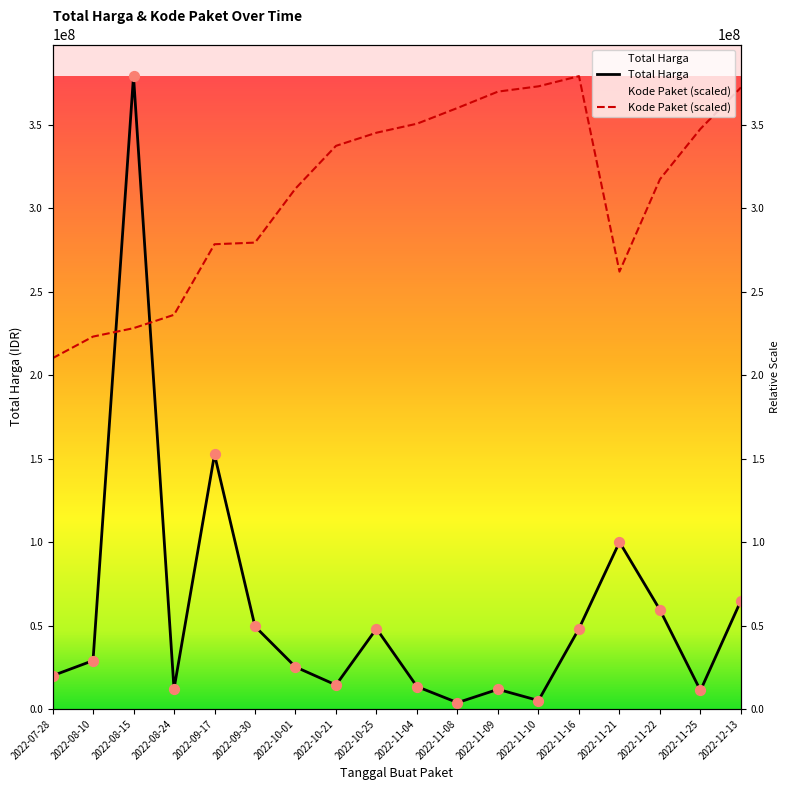

At how many categories does at least one series exceed 219716498?

17